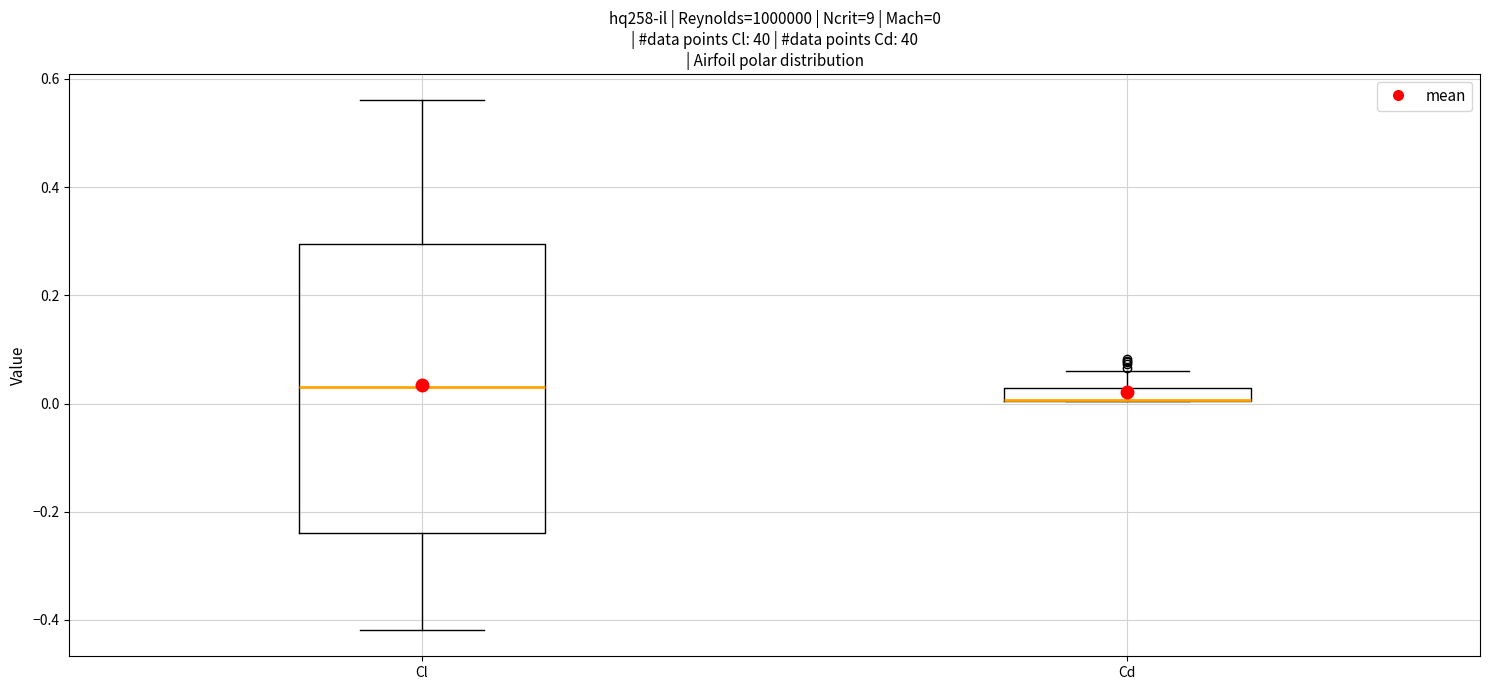

Comparing the boxes themselves (not the whiskers), which one is the tallest?

Cl